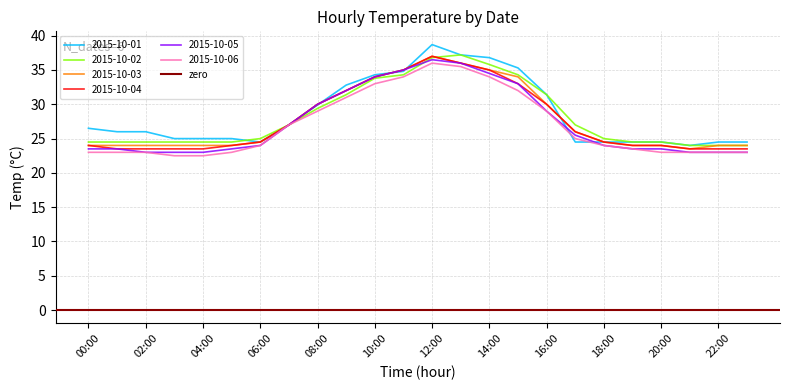

Where is the first local maximum for 2015-10-02?

13:00